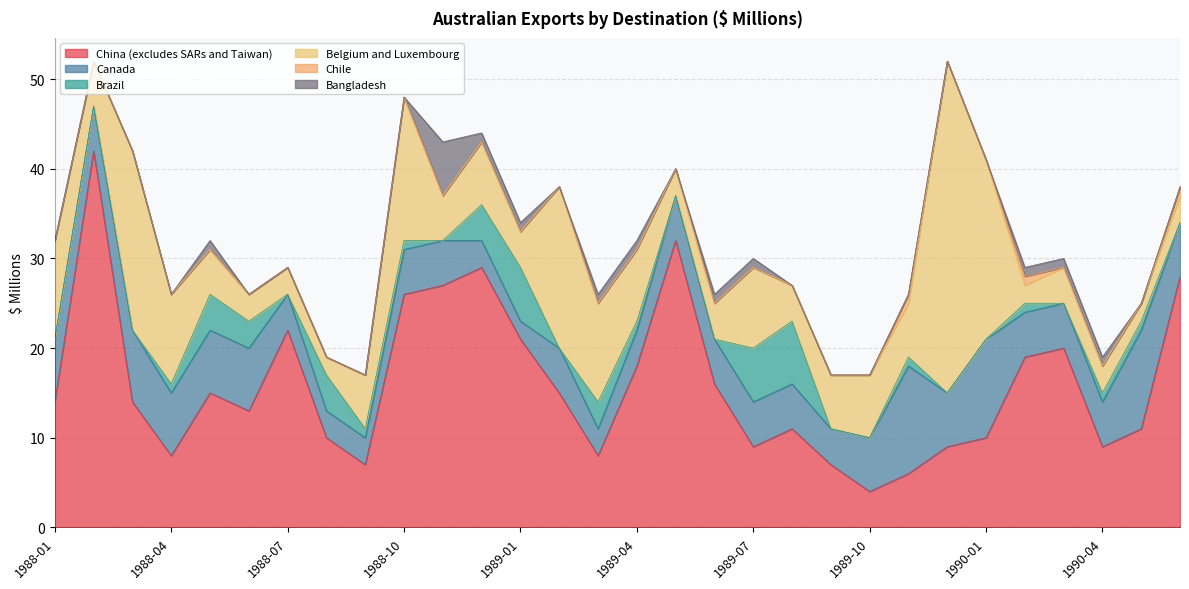

At which label does Canada ; reach its minimum?

1989-01